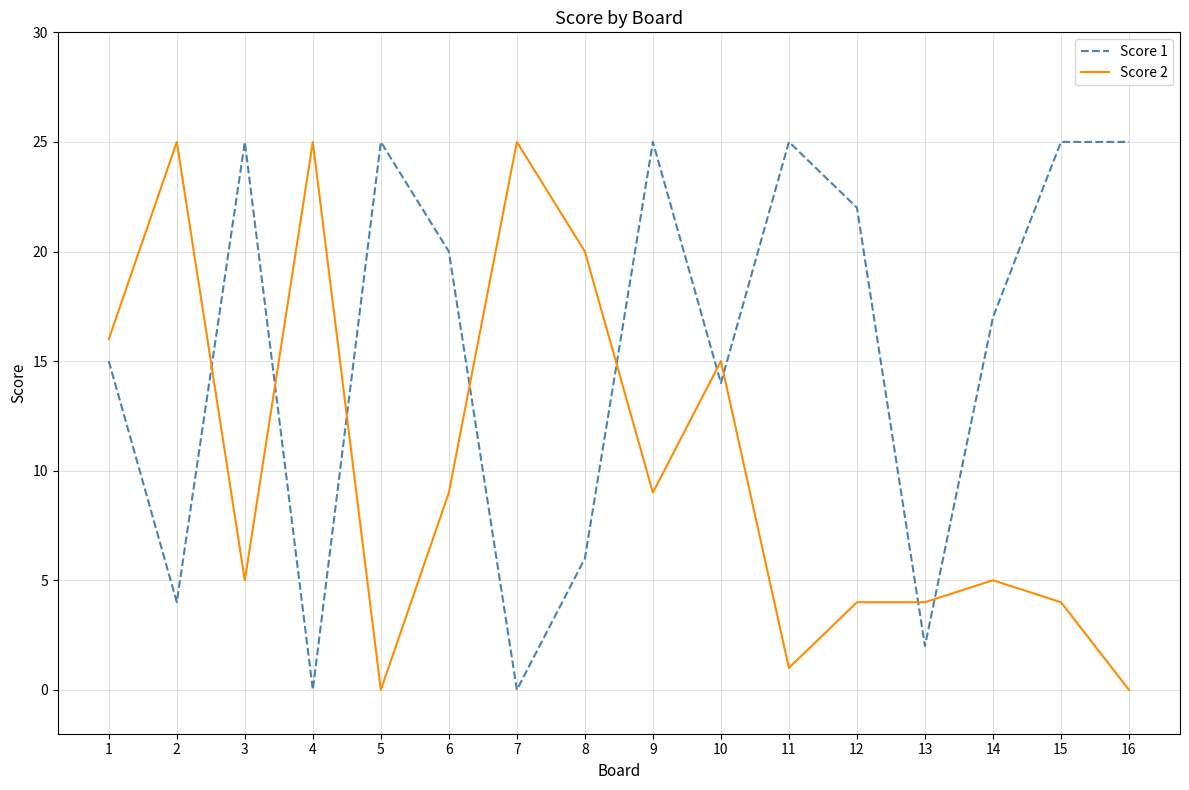

True or false: Score 1 has more than 0 points higher than both neighbors.

True